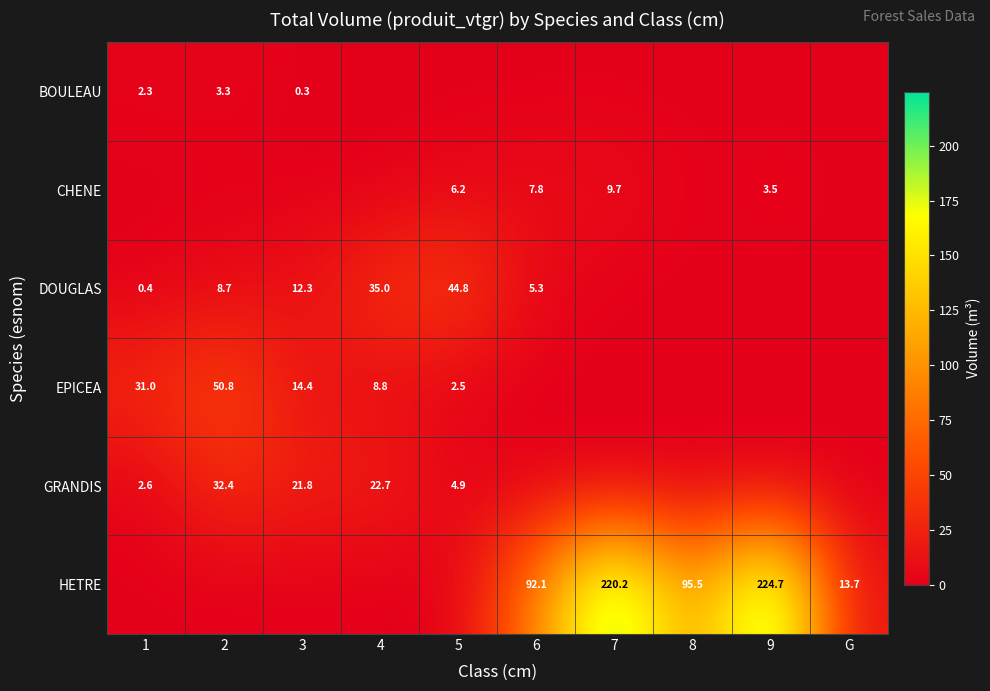

What is the difference between the DOUGLAS values at 1 and 2?

8.3